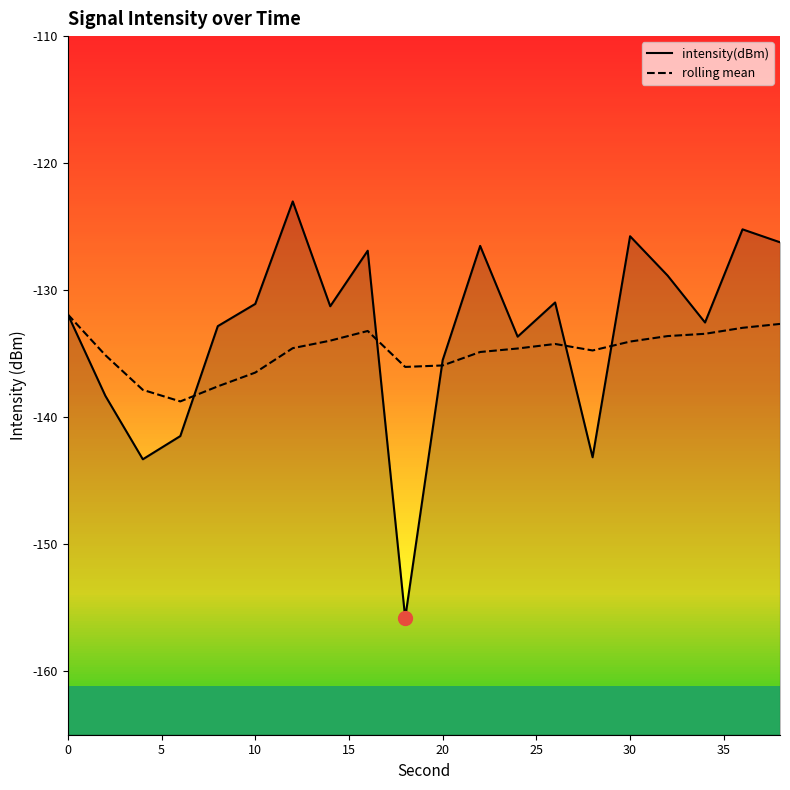

True or false: rolling mean and intensity(dBm) intersect in this chart.

True